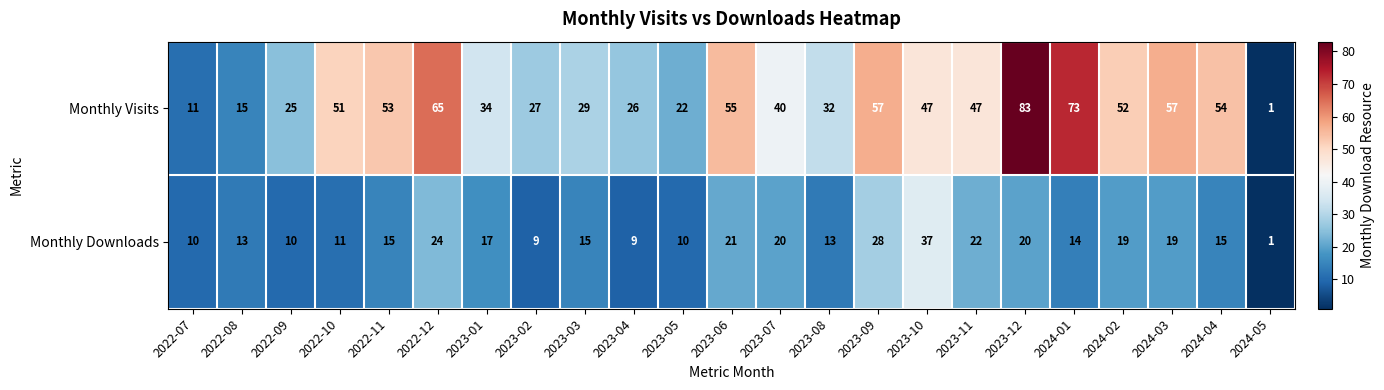

What is the difference between the Monthly Downloads values at 2024-03 and 2023-11?

3